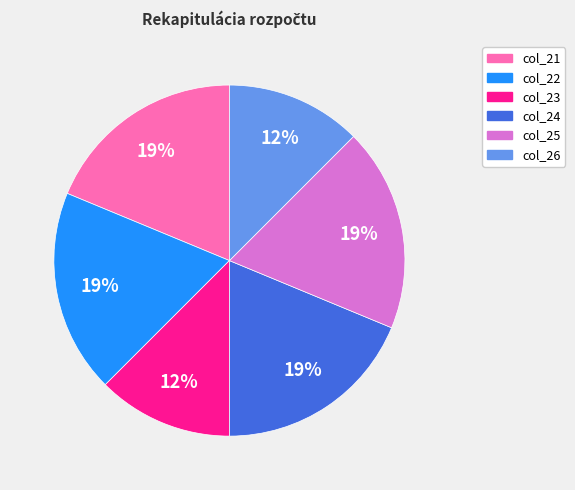

Is there a majority slice in this chart?

No